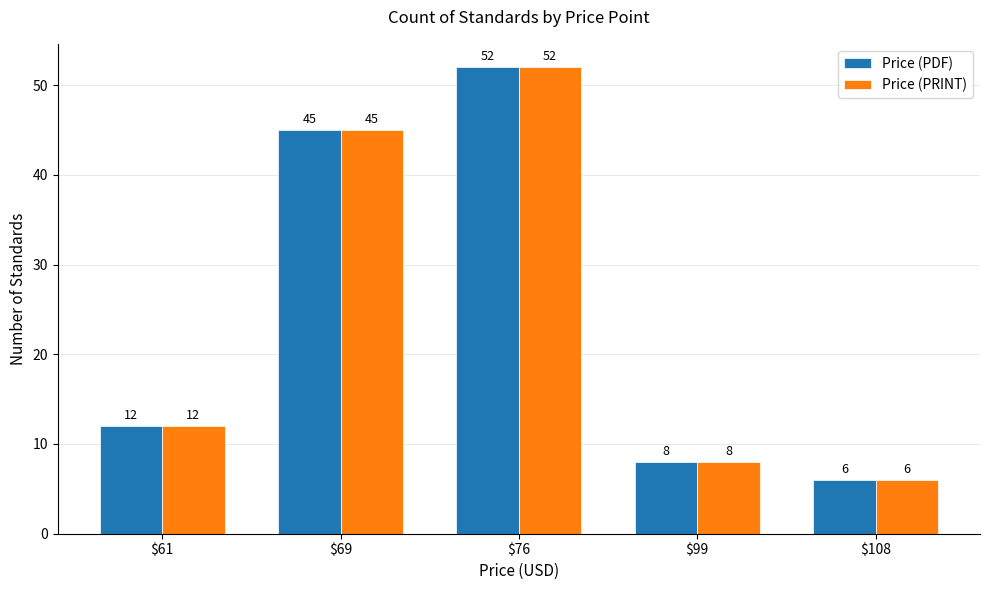

Reading right to left, extract all data points from this chart.

Price (PDF): $108=6	$99=8	$76=52	$69=45	$61=12
Price (PRINT): $108=6	$99=8	$76=52	$69=45	$61=12